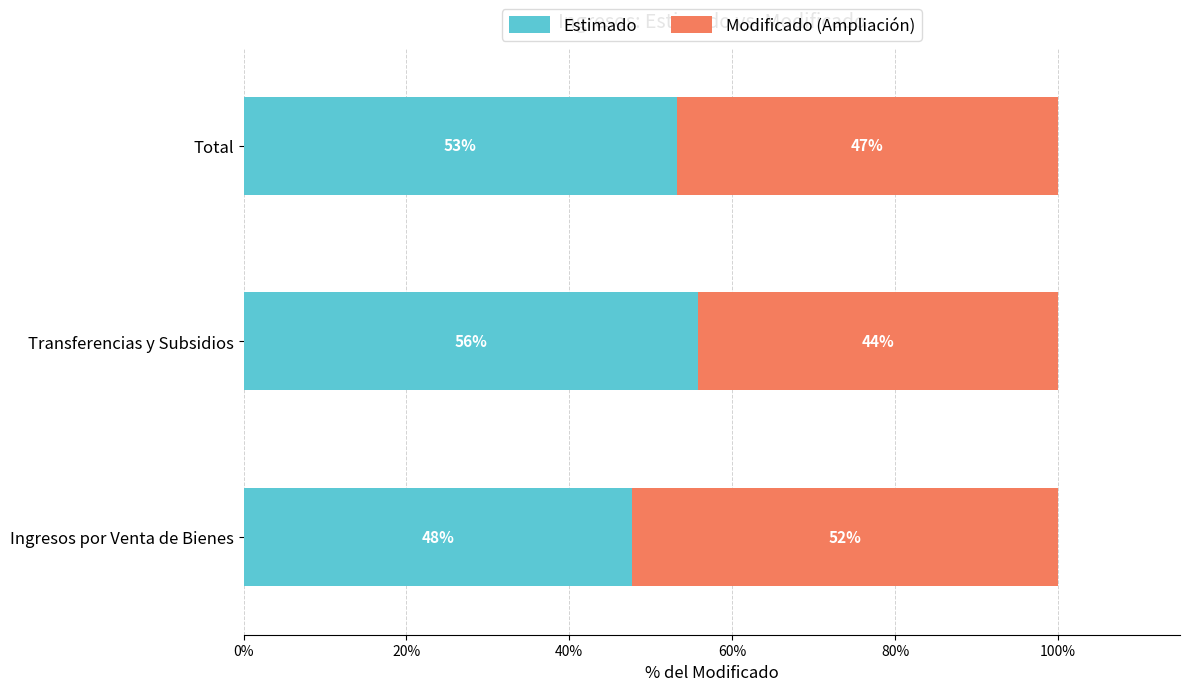

At which label does Estimado reach its minimum?

Ingresos por Venta de Bienes